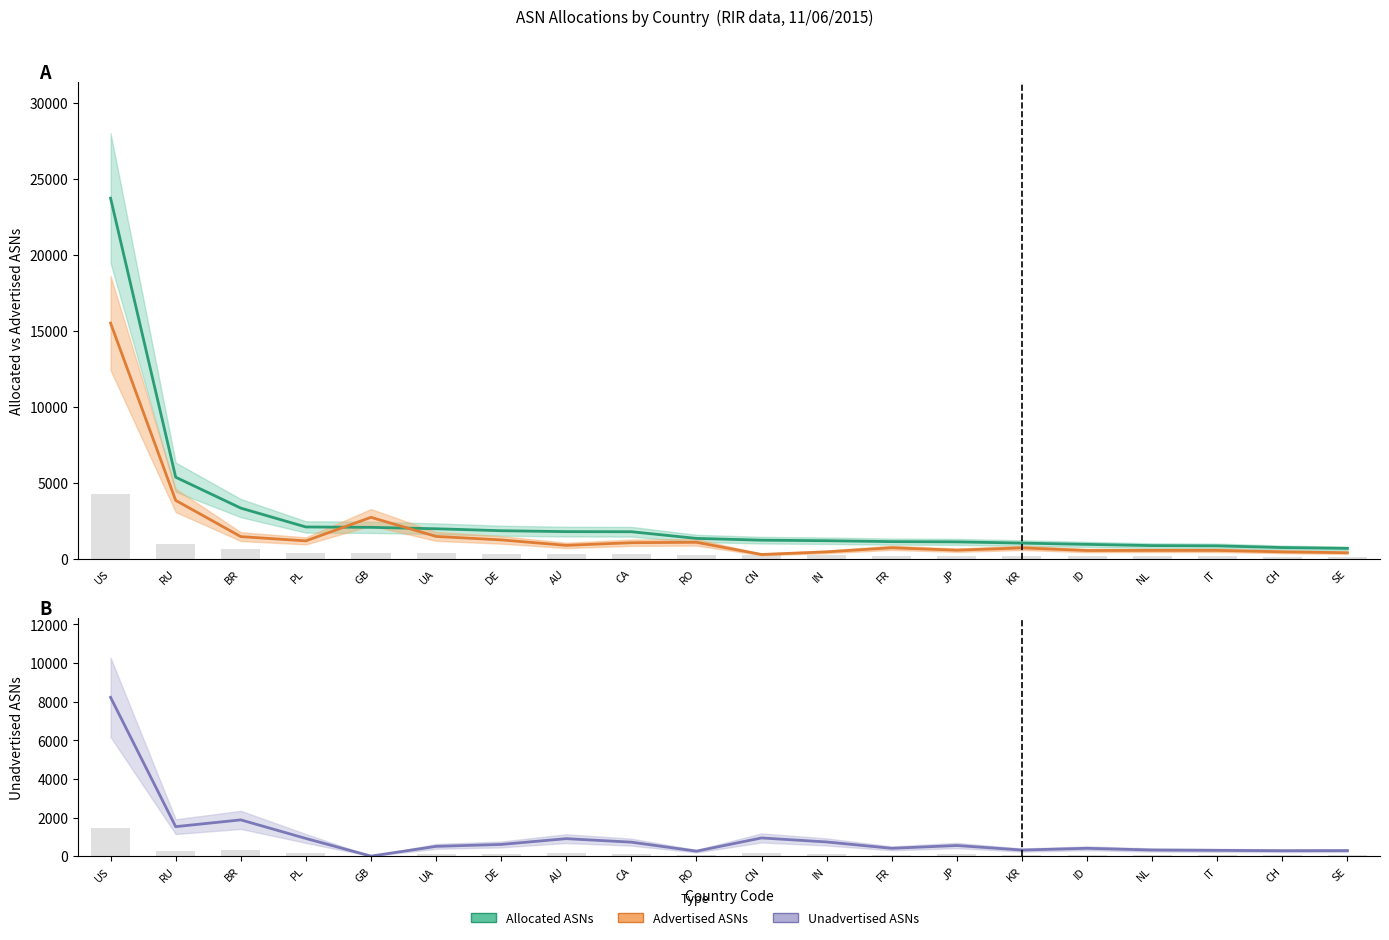

What is the average value of the Advertised ASNs series?

1773